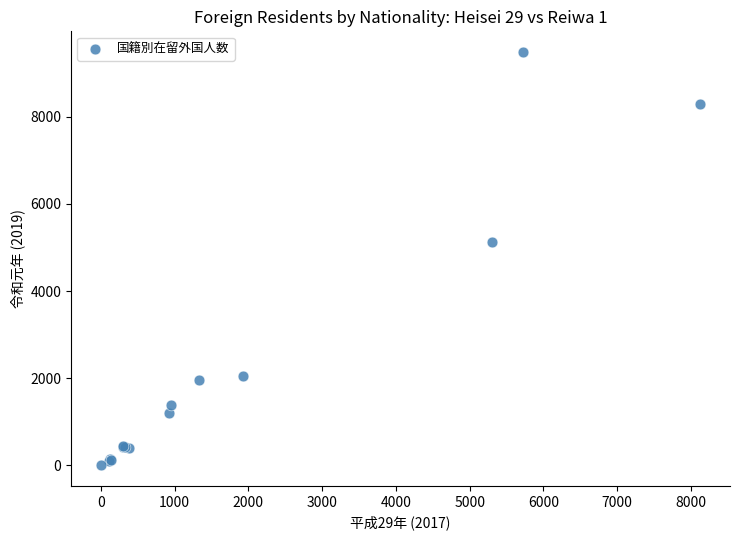

What Y value in the scatter plot is closest to 4745?

5137